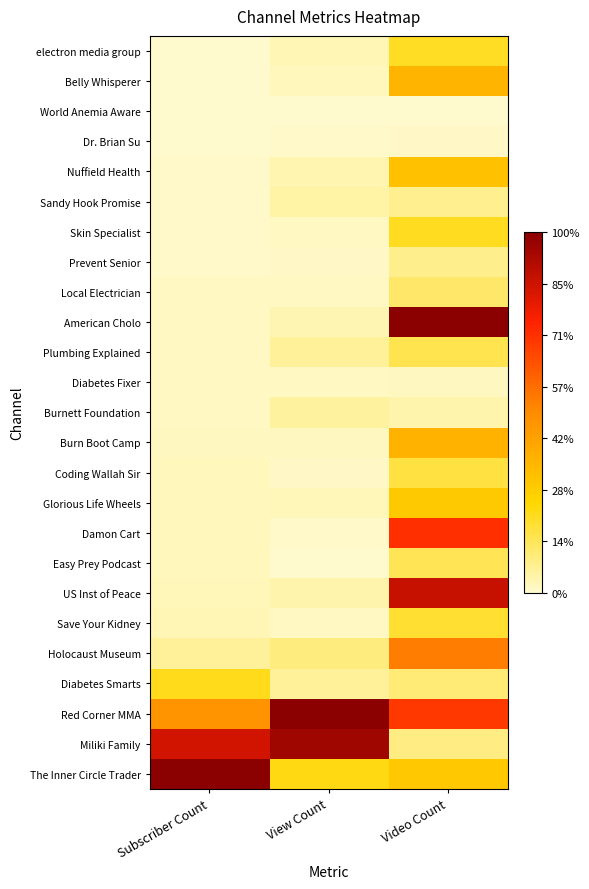

At how many categories does at least one series exceed 0?

3